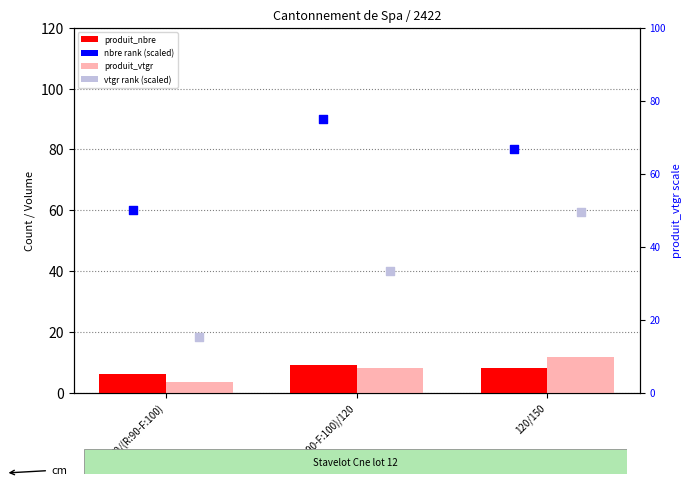

What are all the series names shown in the legend?

produit_nbre, produit_vtgr, nbre rank (scaled), vtgr rank (scaled)